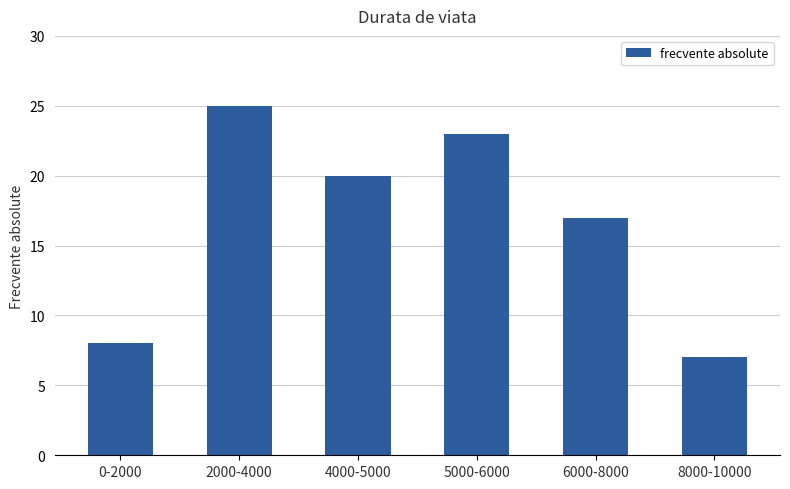

What is the label of the 4th bar from the left?

5000-6000